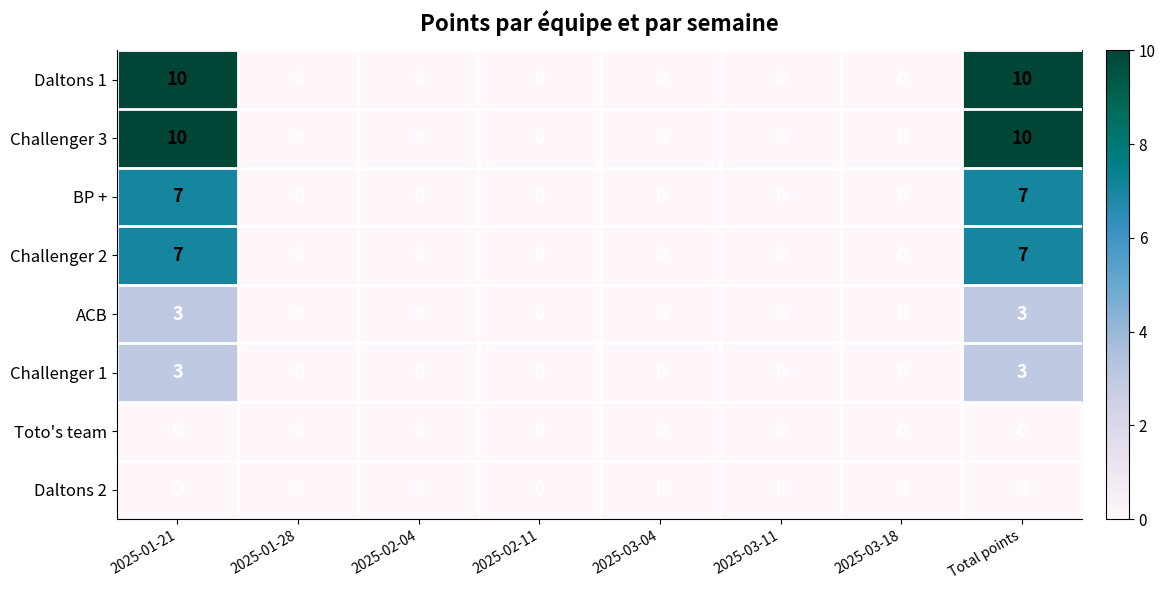

What is the difference between the maximum and second lowest values in the Challenger 3 series?

10